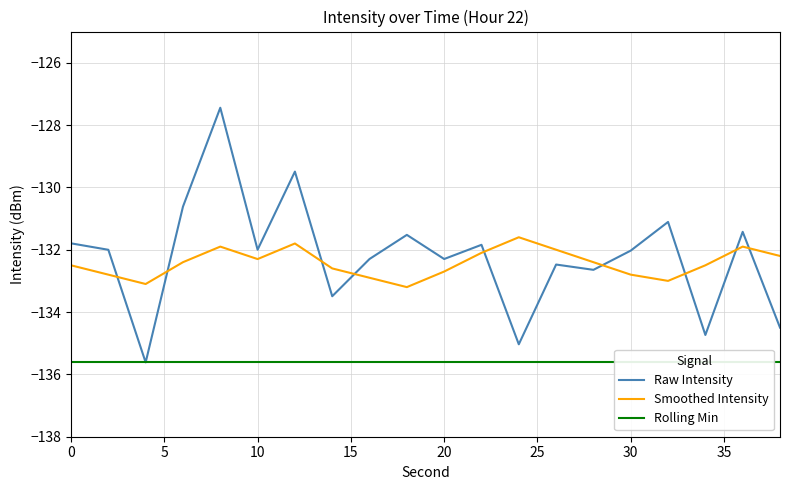

What is the value of the Rolling Min point at the 19th from the left?

-135.6